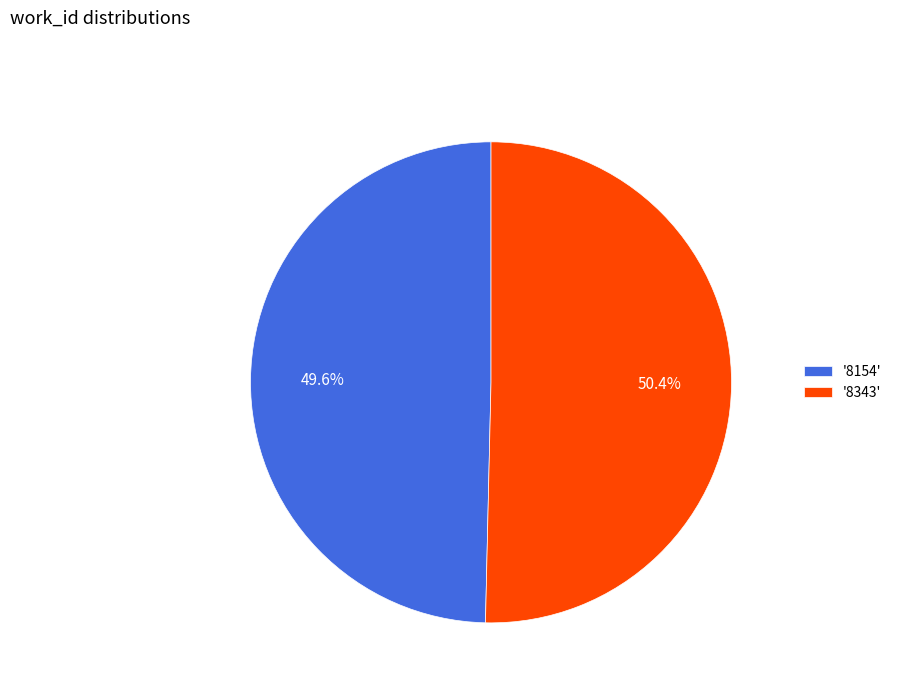

How much of the chart is everything except '8154'?

50.4%